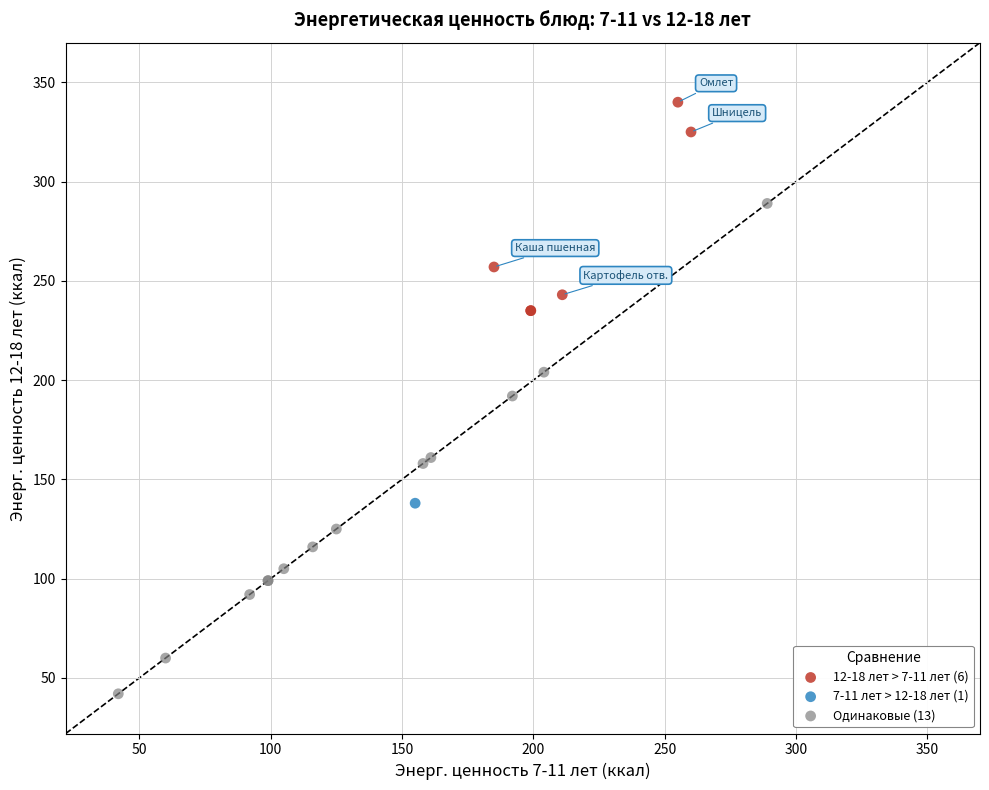

What are all the series names shown in the legend?

12-18 лет > 7-11 лет (6), 7-11 лет > 12-18 лет (1), Одинаковые (13)